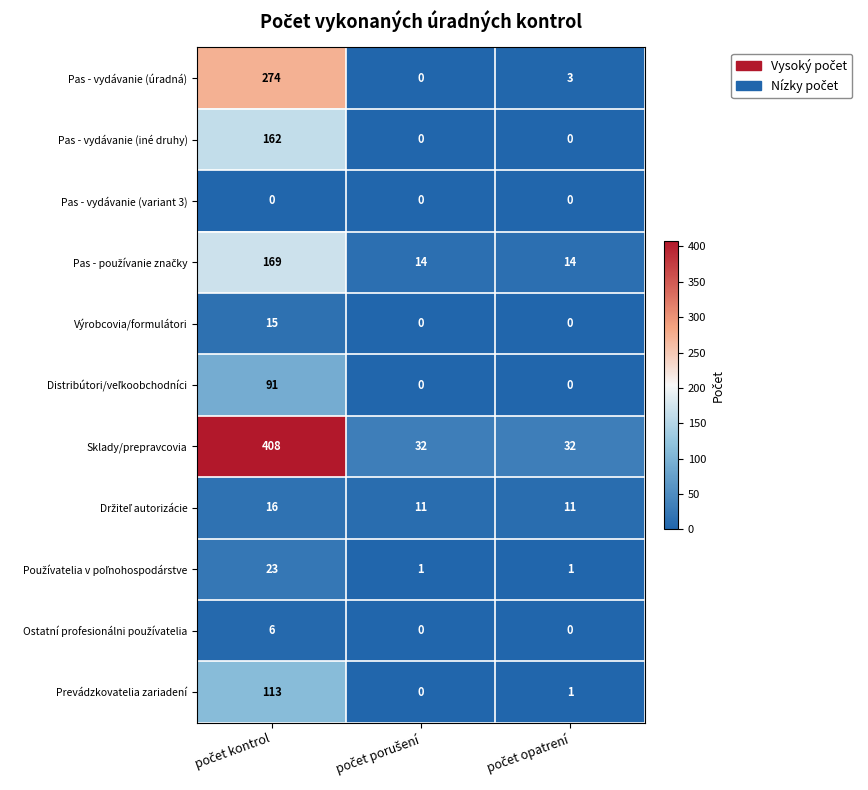

Which series has the widest spread of values?

Sklady/prepravcovia